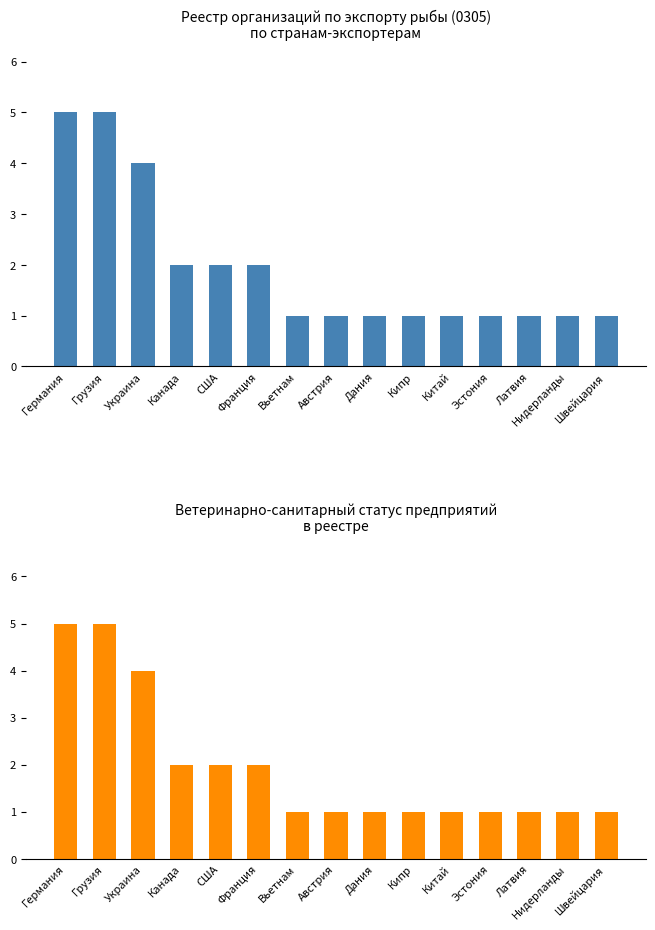

Between США and Эстония, which is larger?

США